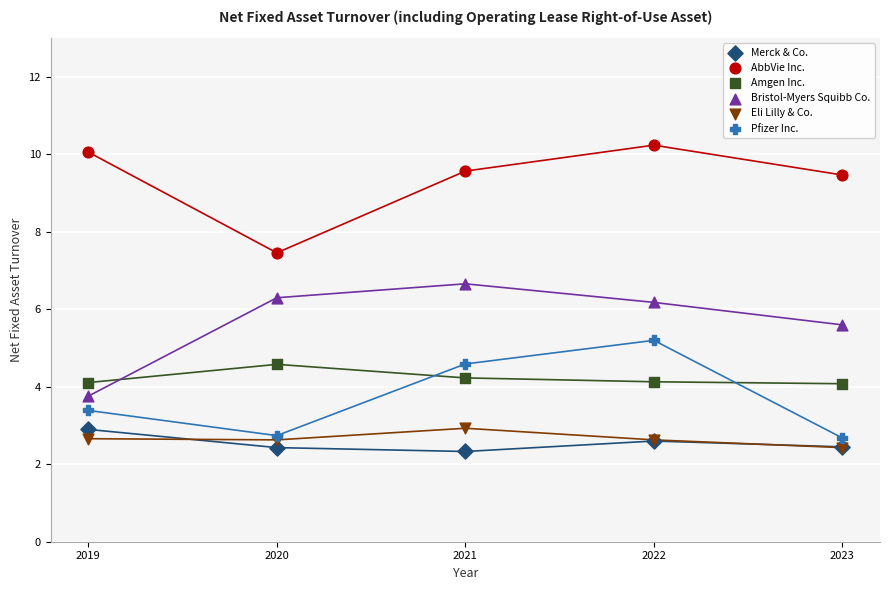

In the AbbVie Inc. series, what Y value is closest to 8?

7.5